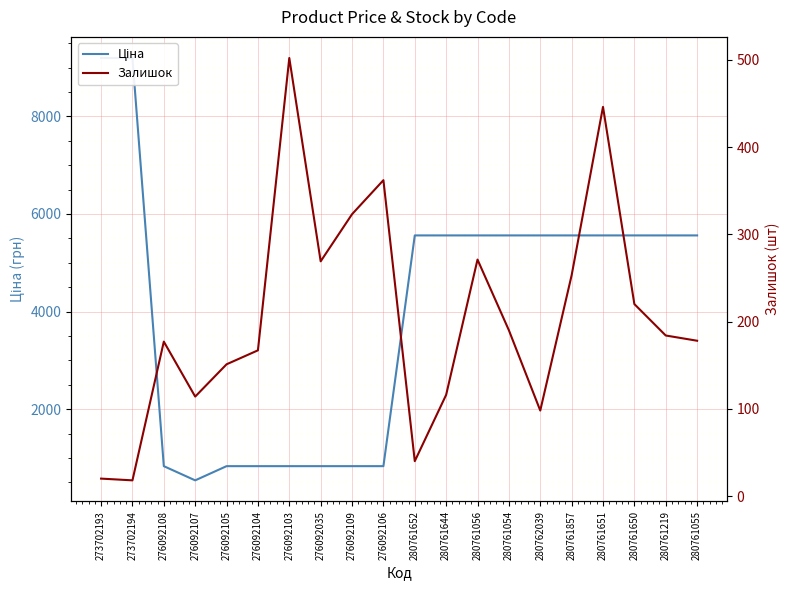

What is the label of the 19th point from the left?

280761219